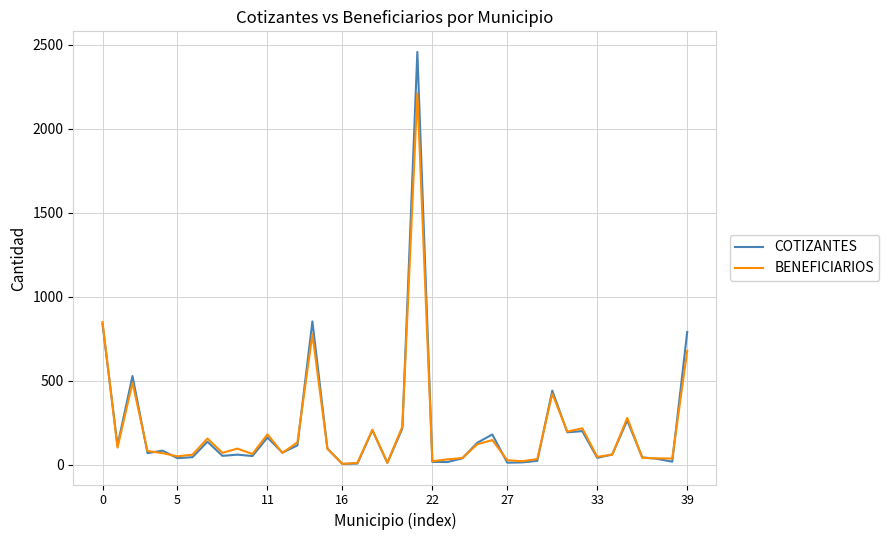

Which series ends up on top after the final intersection of COTIZANTES and BENEFICIARIOS?

COTIZANTES